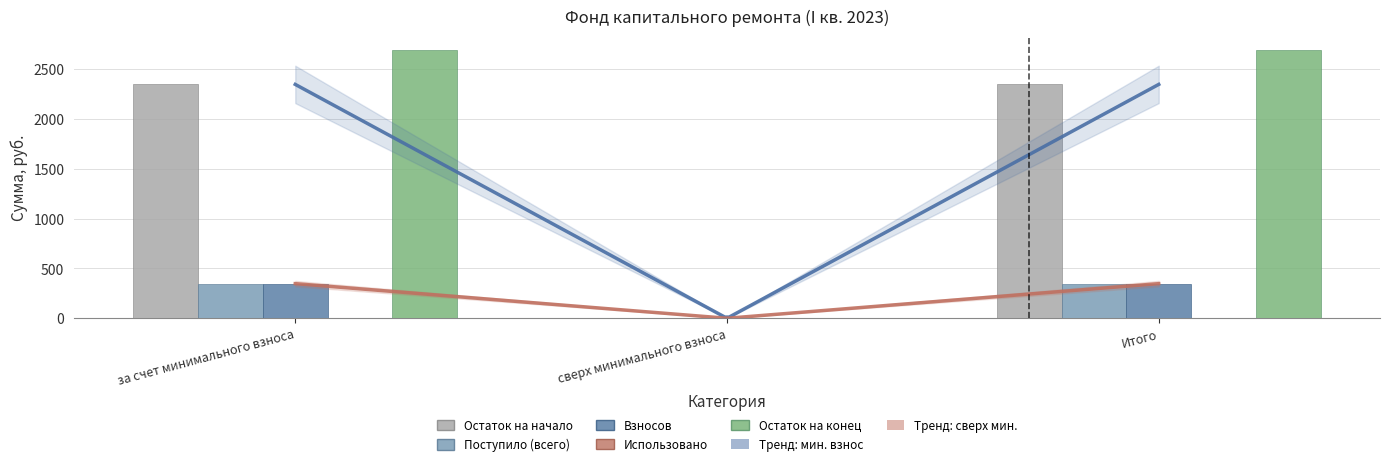

Reading left to right, what are all the values shown in this chart?

Остаток на начало: 2346.3	0.0	2346.3
Поступило (всего): 347.3	0.0	347.3
Взносов: 347.3	0.0	347.3
Остаток на конец: 2693.6	0.0	2693.6